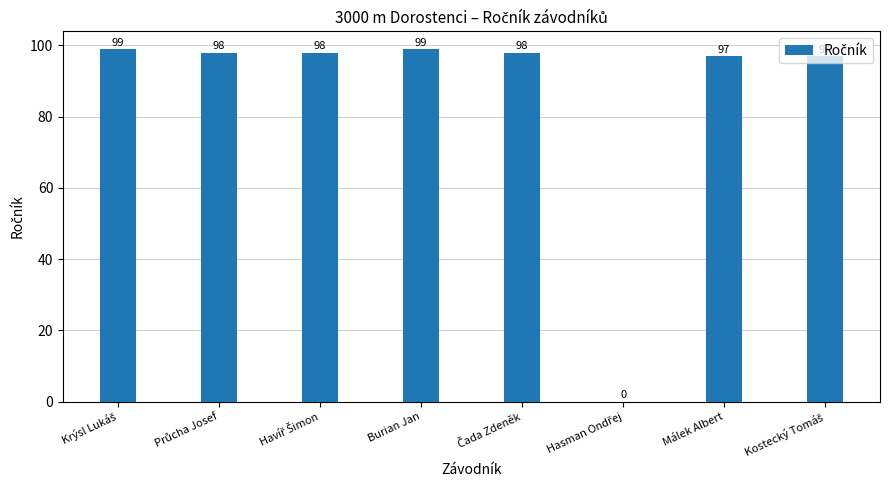

What is the average value?

86